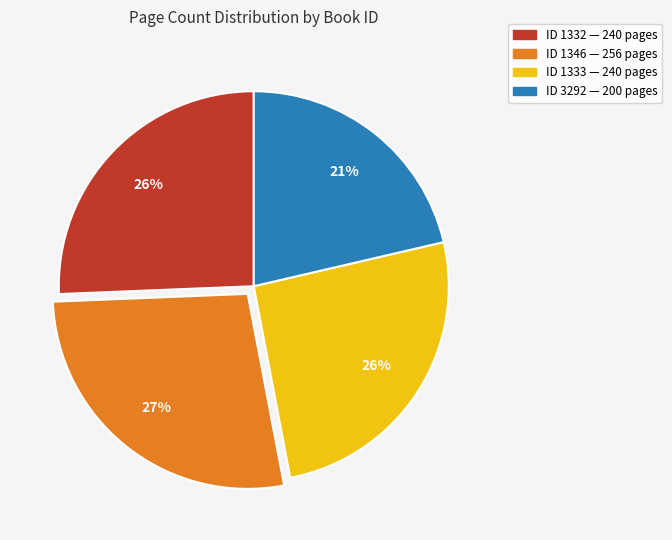

Does any single category account for the majority?

No